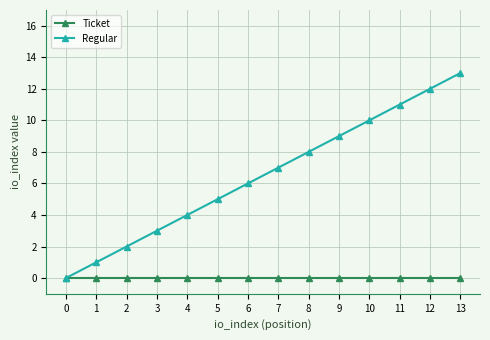

What is the maximum value for Regular?

13